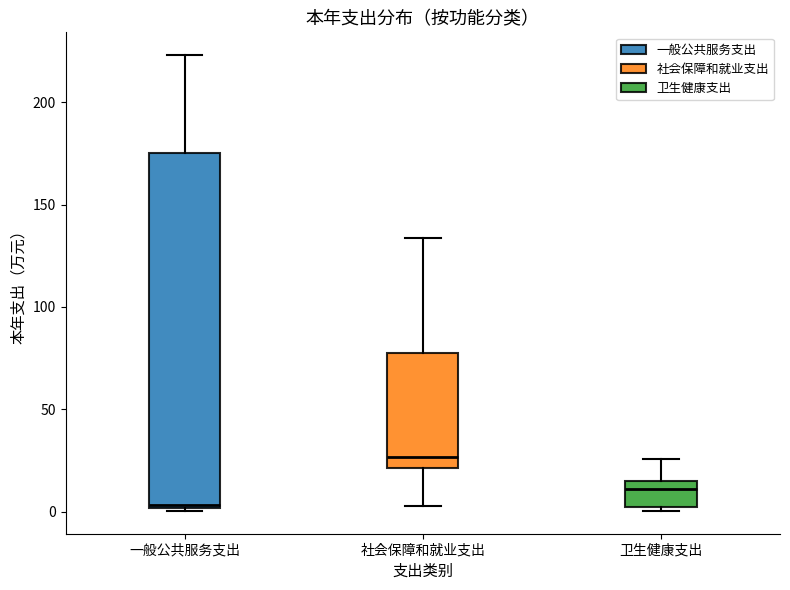

Reading left to right, transcribe this box plot: for each box, give where its median line is, the range the box spans, and where its two whiskers end, as read against the y-axis. The values are not printed on the chart, so give them approximately, as read against the axis.

一般公共服务支出: median 5, box 0 to 175, whiskers 0 (just below the box's lower edge) to 225
社会保障和就业支出: median 25, box 20 to 75, whiskers 5 to 135
卫生健康支出: median 10, box 0 to 15, whiskers 0 (just below the box's lower edge) to 25